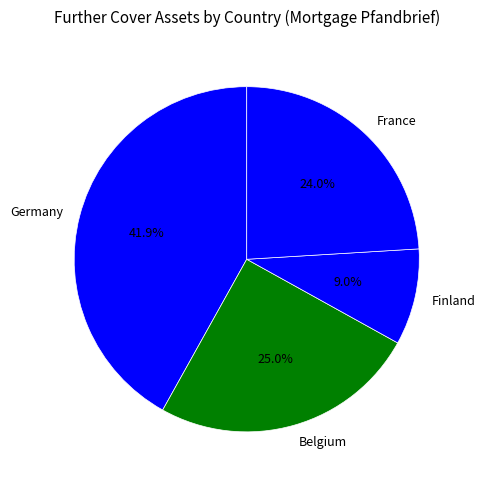

The Belgium slice represents 25% of the pie. True or false?

True